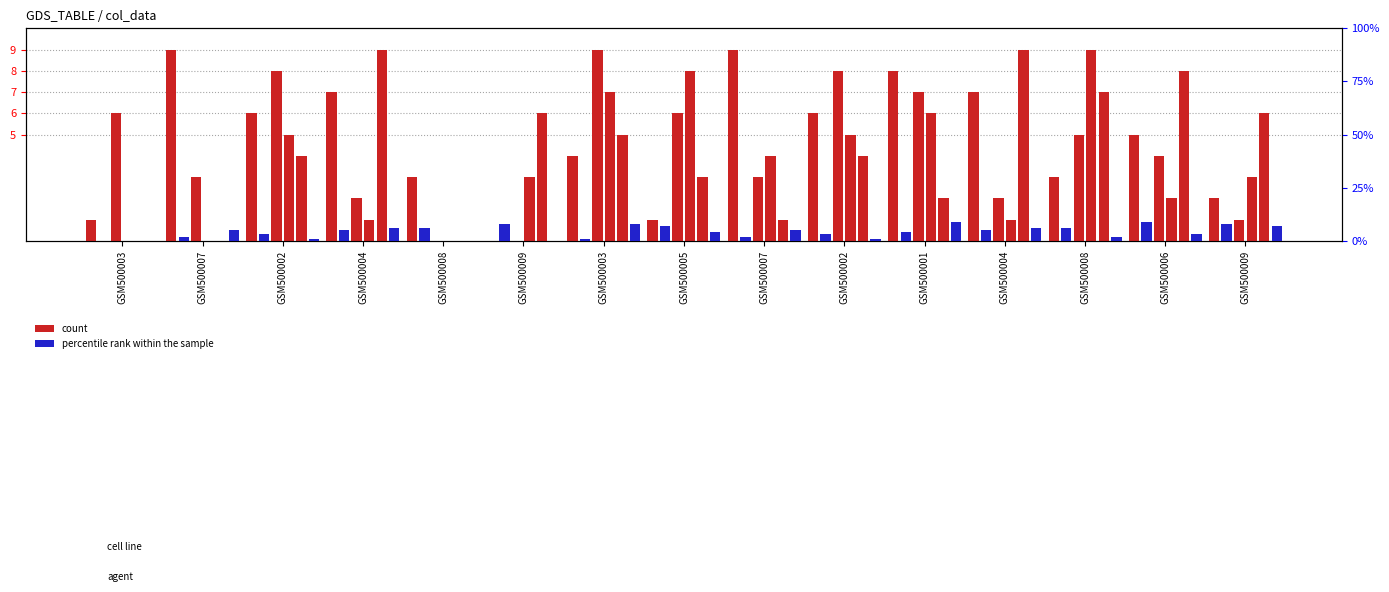

What is the maximum value shown in the chart?

9